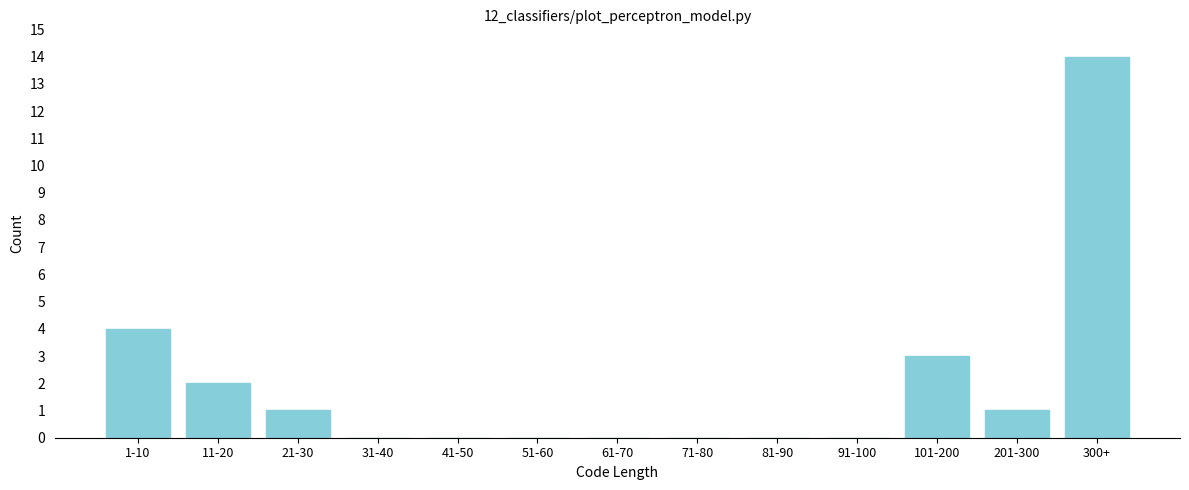

Reading right to left, transcribe all the data shown in this chart.

300+=14	201-300=1	101-200=3	91-100=0	81-90=0	71-80=0	61-70=0	51-60=0	41-50=0	31-40=0	21-30=1	11-20=2	1-10=4